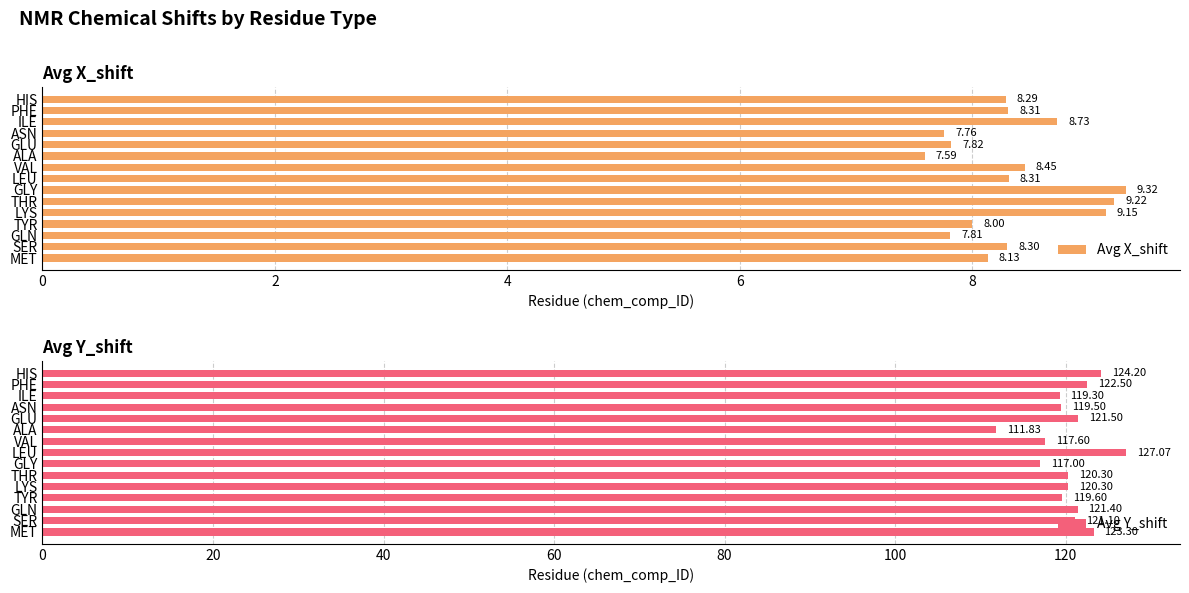

Where is Avg Y_shift nearest to the value 119?

ILE